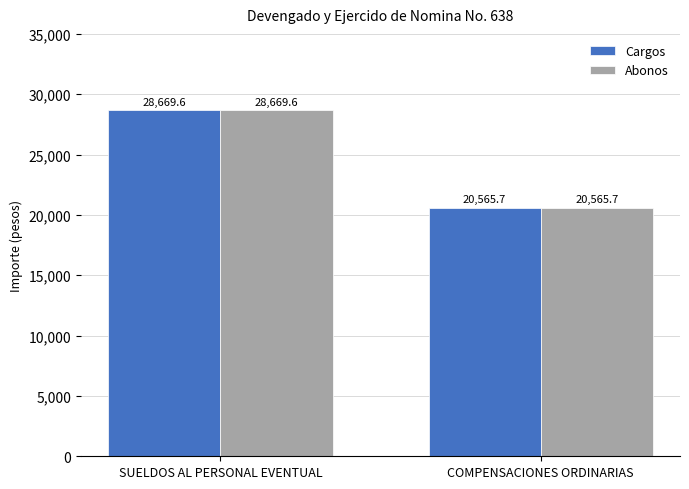

What is the label of the 1st bar from the left?

SUELDOS AL PERSONAL EVENTUAL